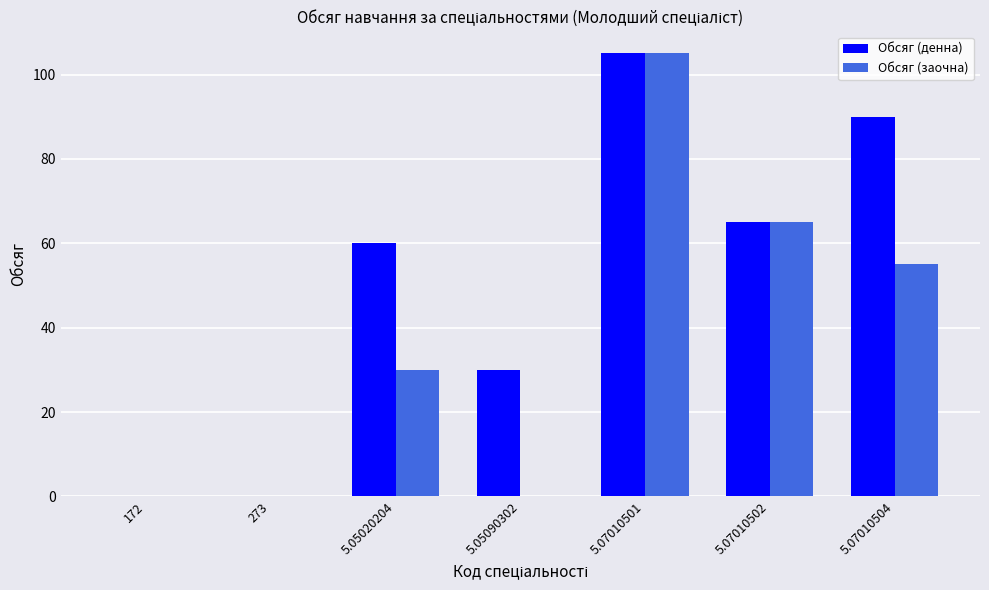

At which category is the sum across all series the highest?

5.07010501